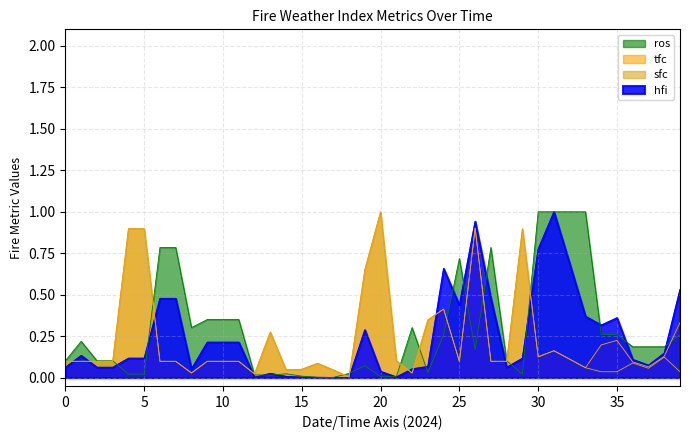

What is the value of the tfc point at the 1st from the left?

0.1